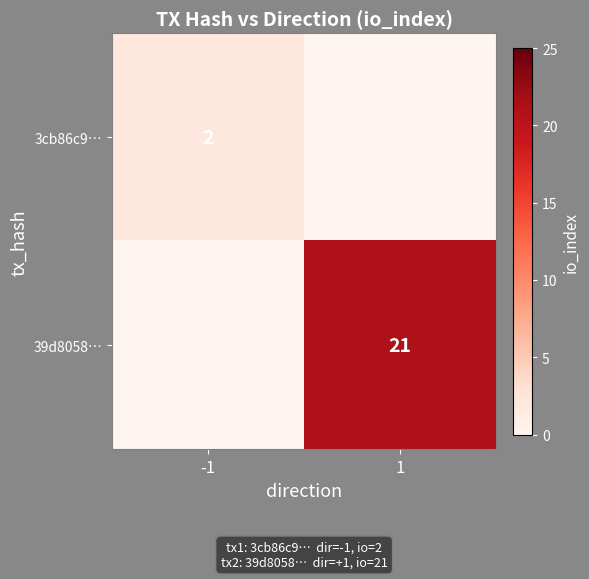

True or false: 39d8058… has a value of 32 at 1.

False